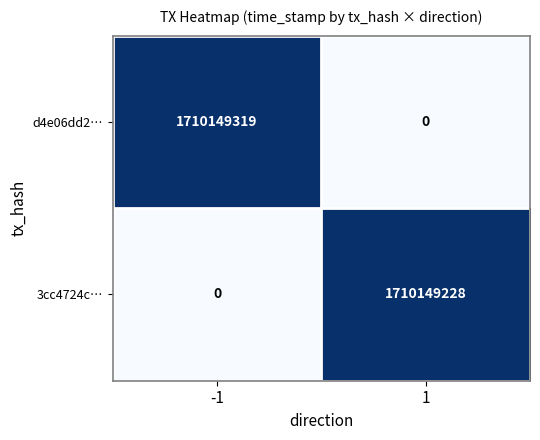

What is the greatest value displayed?

1710149319